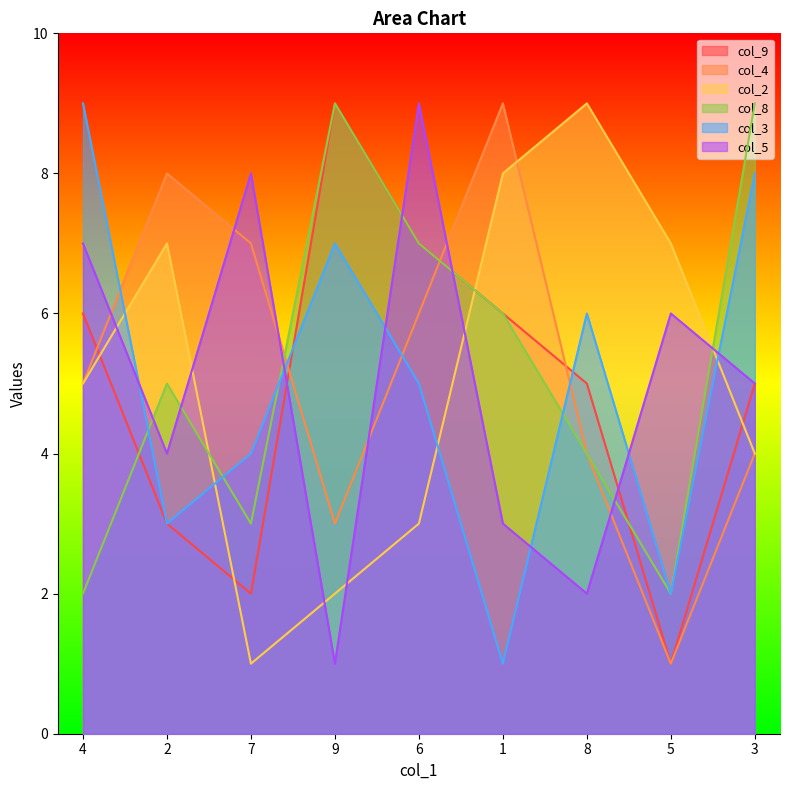

At 4, list the series in order from smallest to largest.

col_8, col_4, col_2, col_9, col_5, col_3